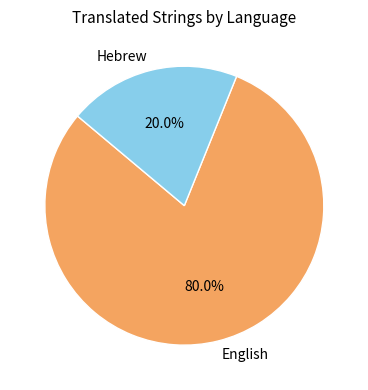

Between Hebrew and English, which is larger?

English